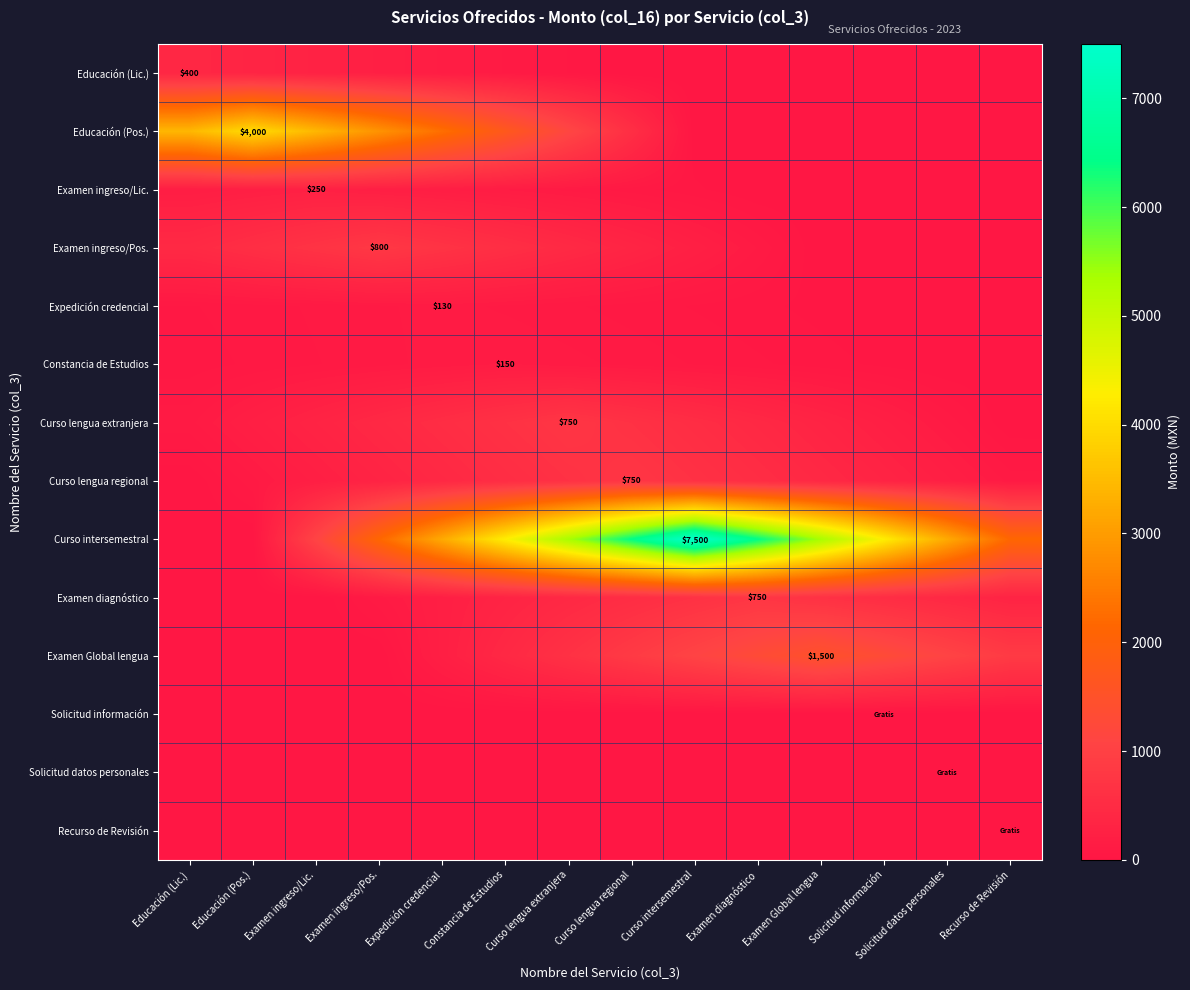

The value of Educación (Pos.) at Expedición credencial is 571.1. True or false?

False